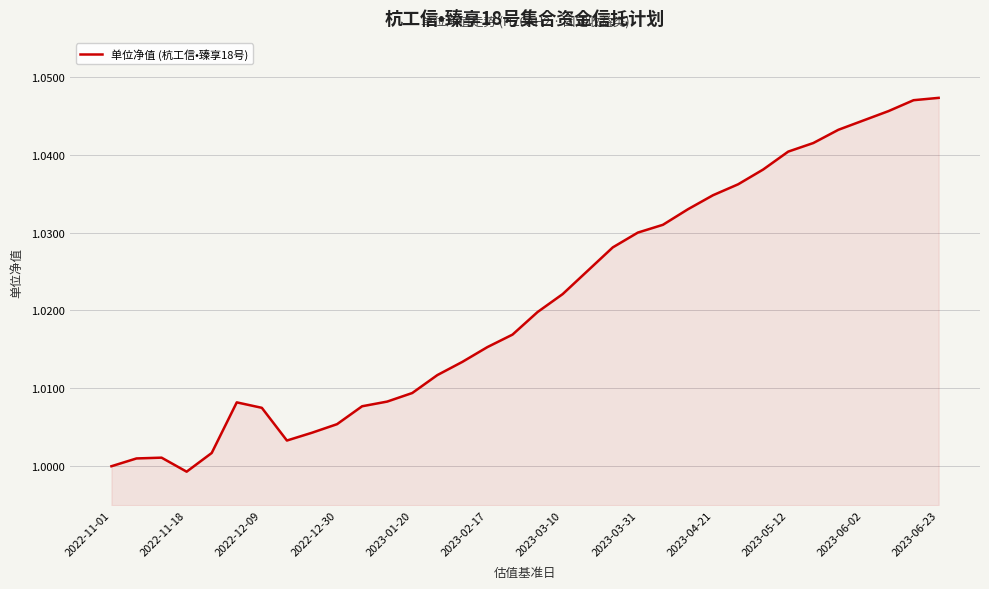

Which label corresponds to the smallest value in the chart?

2022-11-18